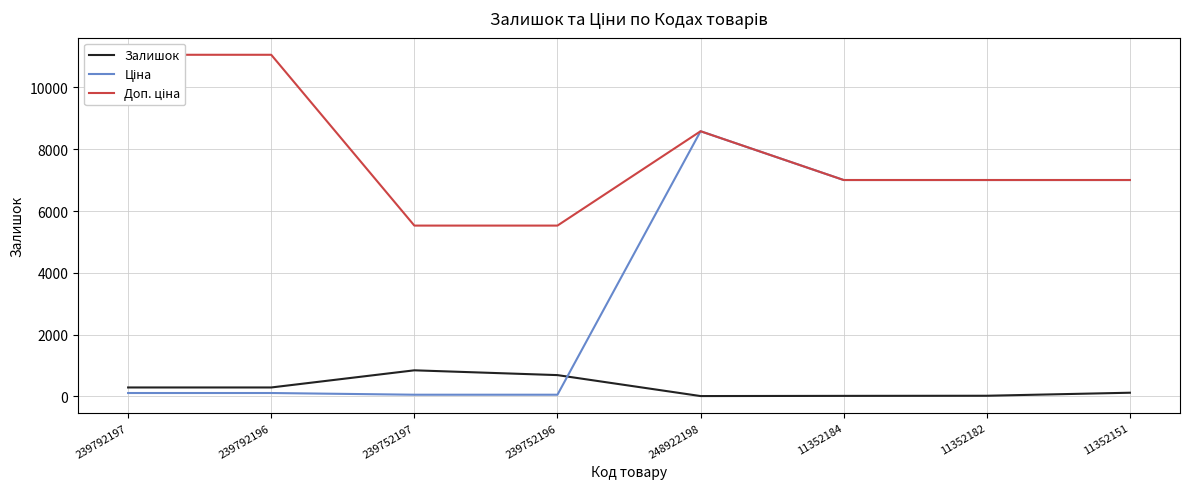

At how many categories does at least one series exceed 1476?

8